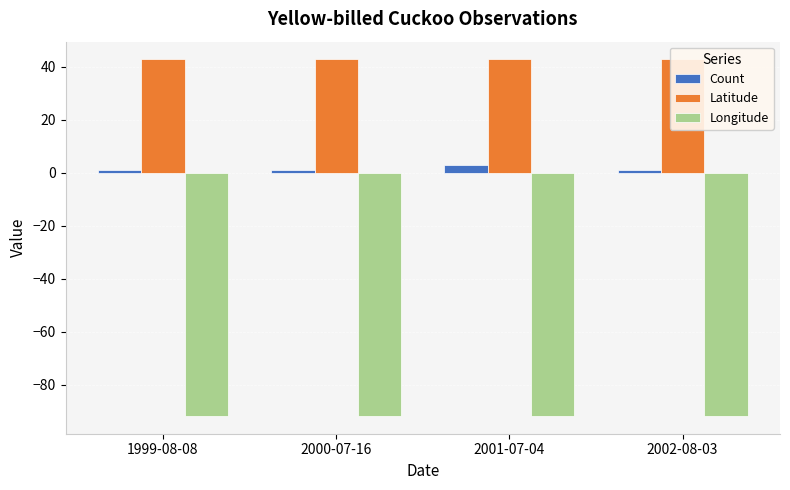

At 1999-08-08, list the series in order from smallest to largest.

Longitude, Count, Latitude